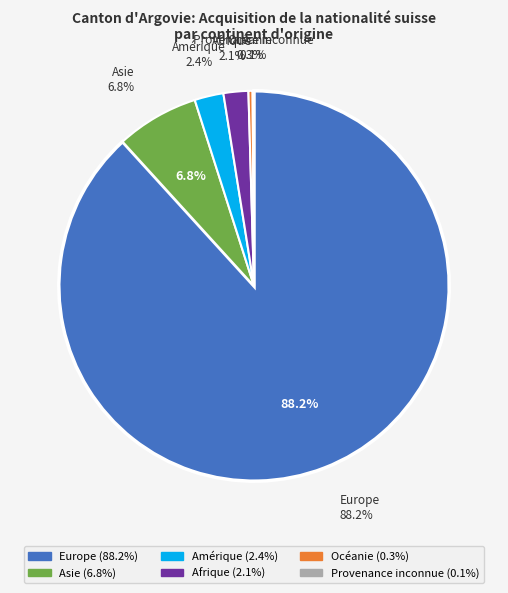

To the nearest percent, what is the combined percentage of Océanie and Asie?

7%